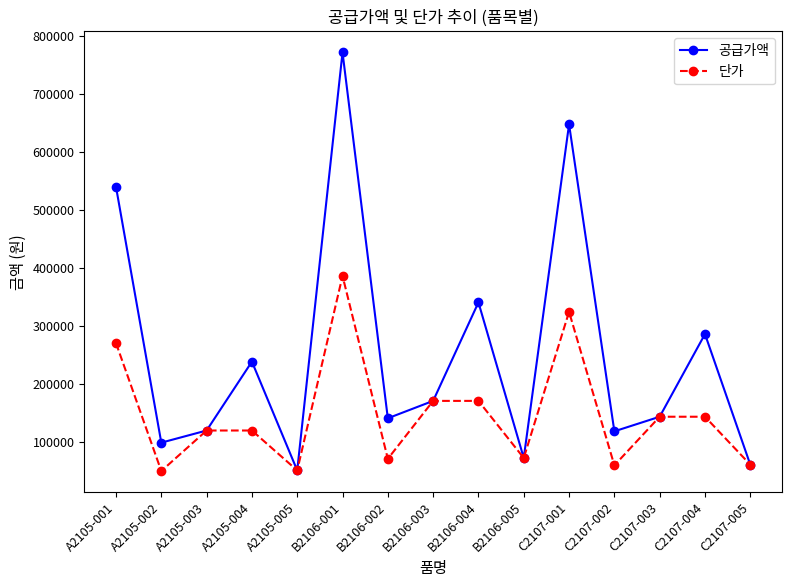

Where is 공급가액 nearest to the value 411100?

B2106-004